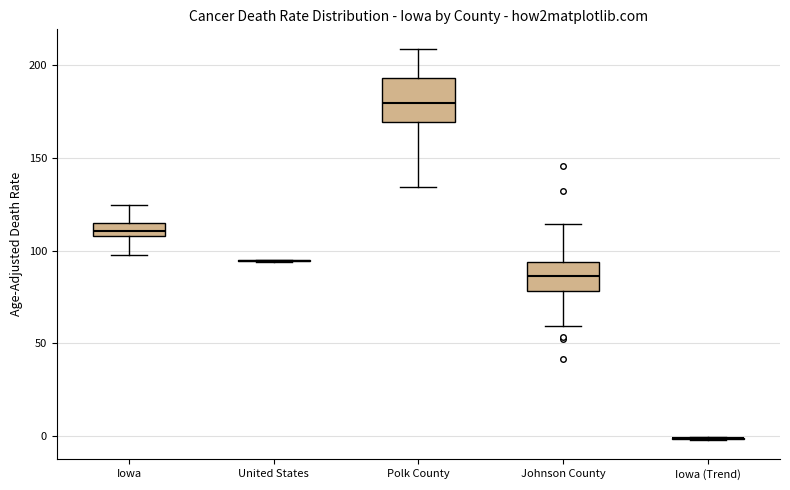

Comparing the boxes themselves (not the whiskers), which one is the tallest?

Polk County